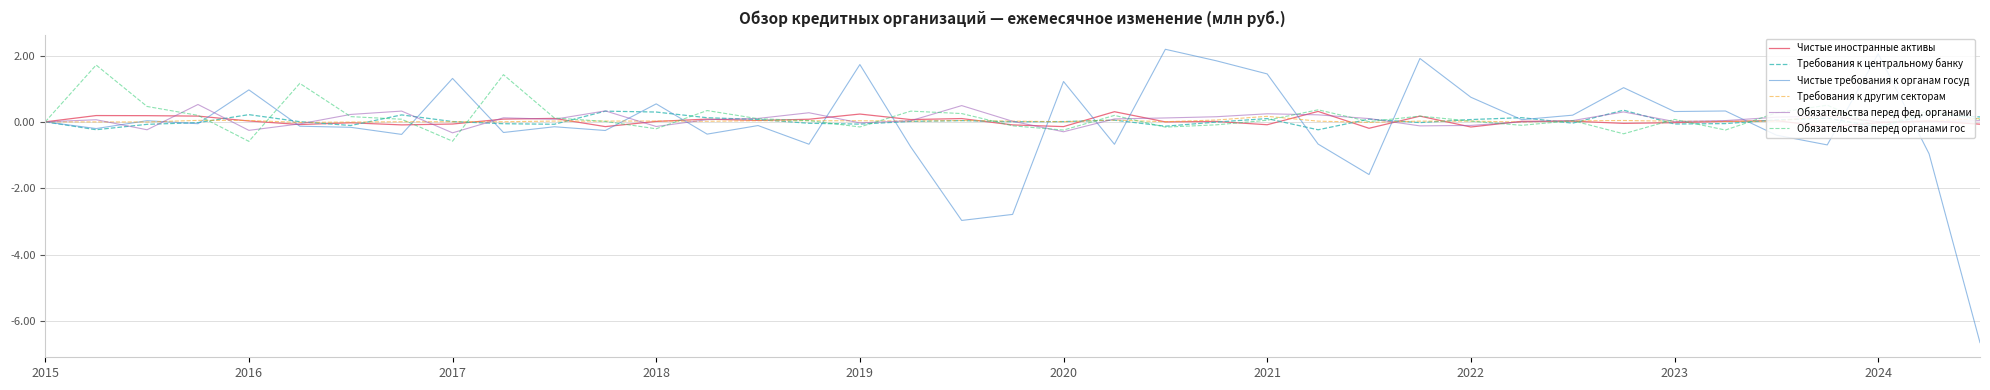

In Обязательства перед органами гос, how many points are higher than both neighbors (excluding endpoints)?

12